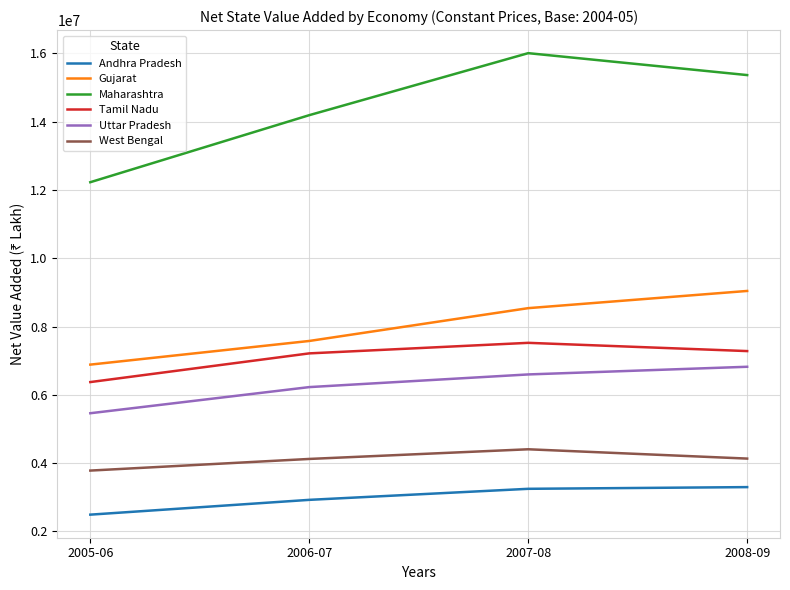

What is the lowest value of the Maharashtra series?

12227434